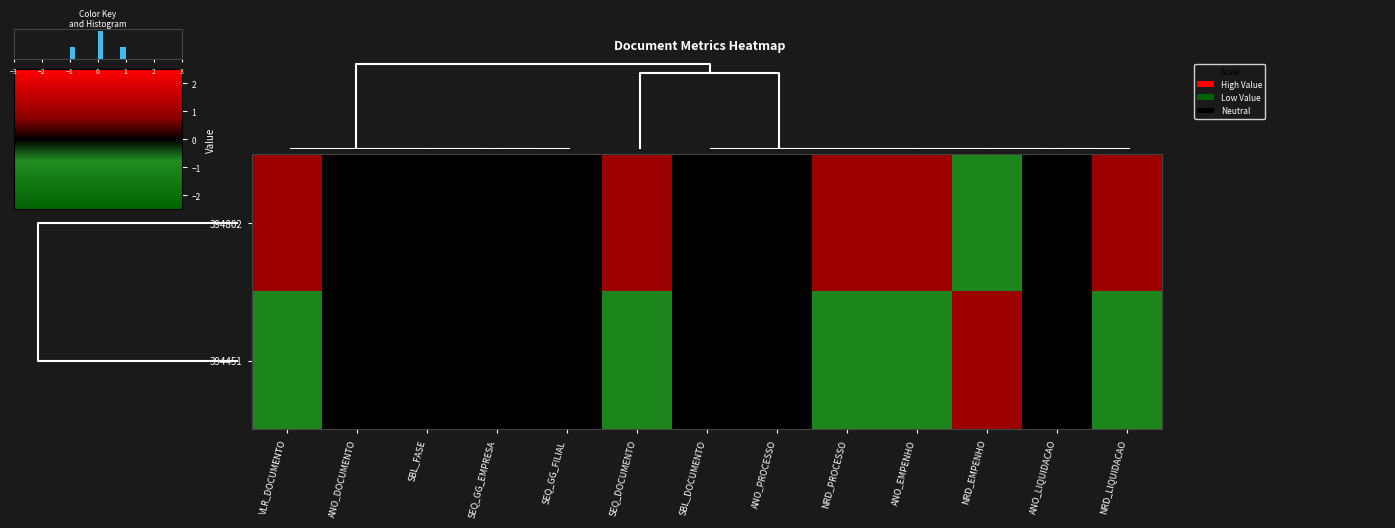

Reading left to right, transcribe all the data shown in this chart.

394802: VLR_DOCUMENTO=1	ANO_DOCUMENTO=0	SBL_FASE=0	SEQ_GG_EMPRESA=0	SEQ_GG_FILIAL=0	SEQ_DOCUMENTO=1	SBL_DOCUMENTO=0	ANO_PROCESSO=0	NRD_PROCESSO=1	ANO_EMPENHO=1	NRD_EMPENHO=-1	ANO_LIQUIDACAO=0	NRD_LIQUIDACAO=1
394451: VLR_DOCUMENTO=-1	ANO_DOCUMENTO=0	SBL_FASE=0	SEQ_GG_EMPRESA=0	SEQ_GG_FILIAL=0	SEQ_DOCUMENTO=-1	SBL_DOCUMENTO=0	ANO_PROCESSO=0	NRD_PROCESSO=-1	ANO_EMPENHO=-1	NRD_EMPENHO=1	ANO_LIQUIDACAO=0	NRD_LIQUIDACAO=-1